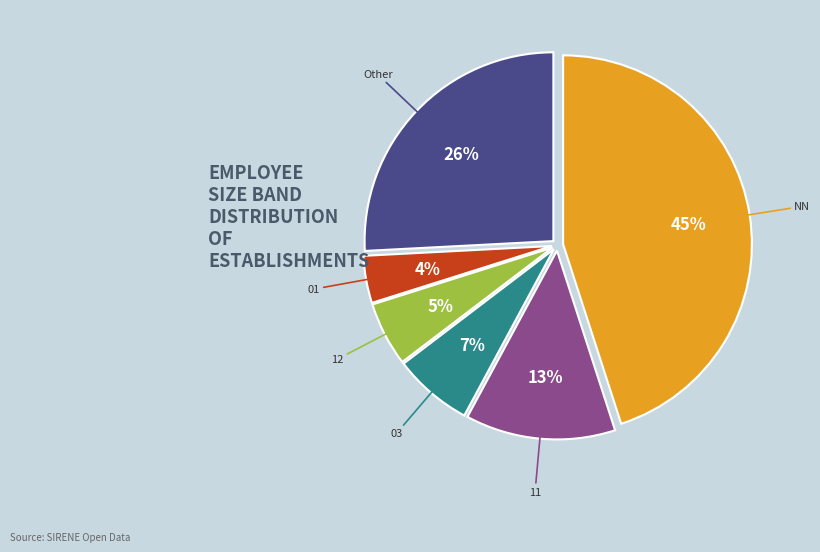

Which has a higher value, 03 or Other?

Other